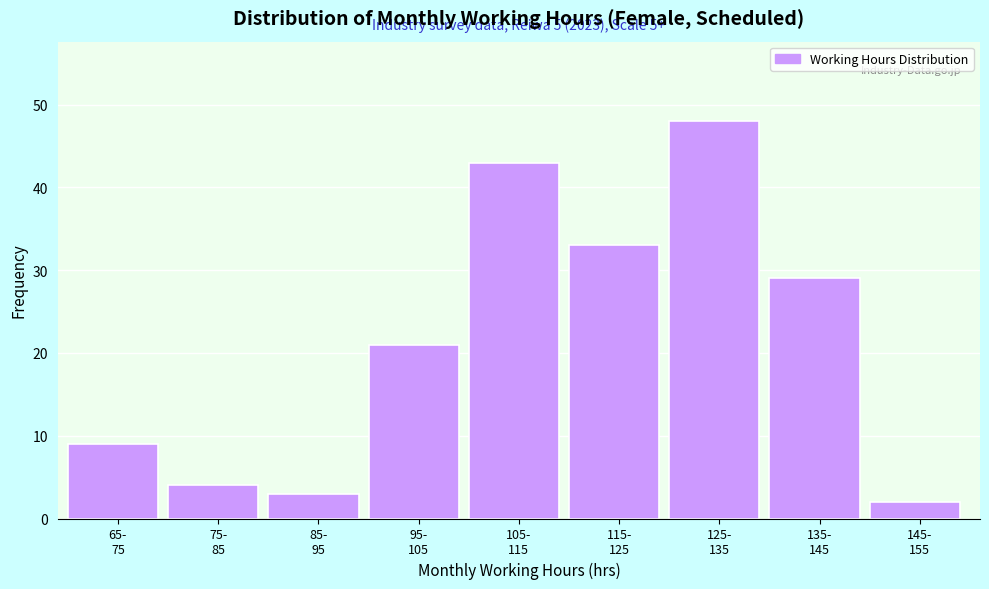

Reading left to right, list all the values displayed in this chart.

9	4	3	21	43	33	48	29	2